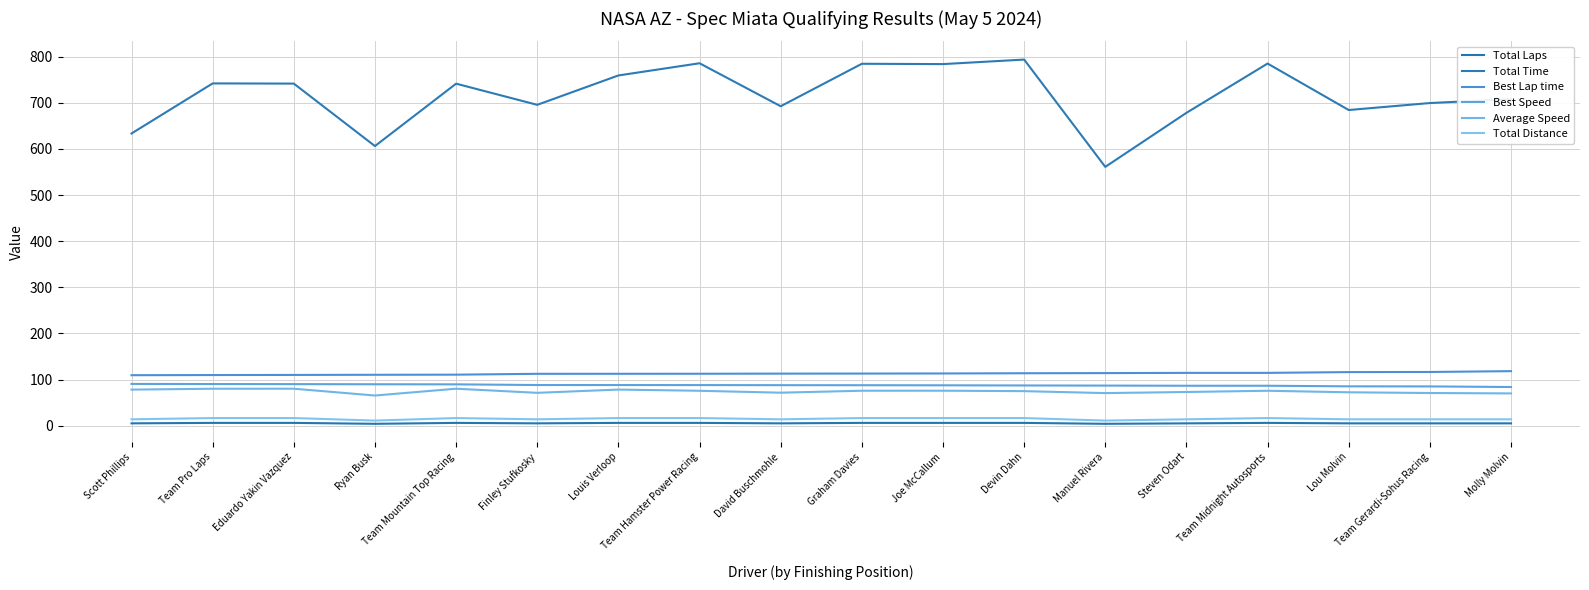

How many lines are shown in the chart?

6